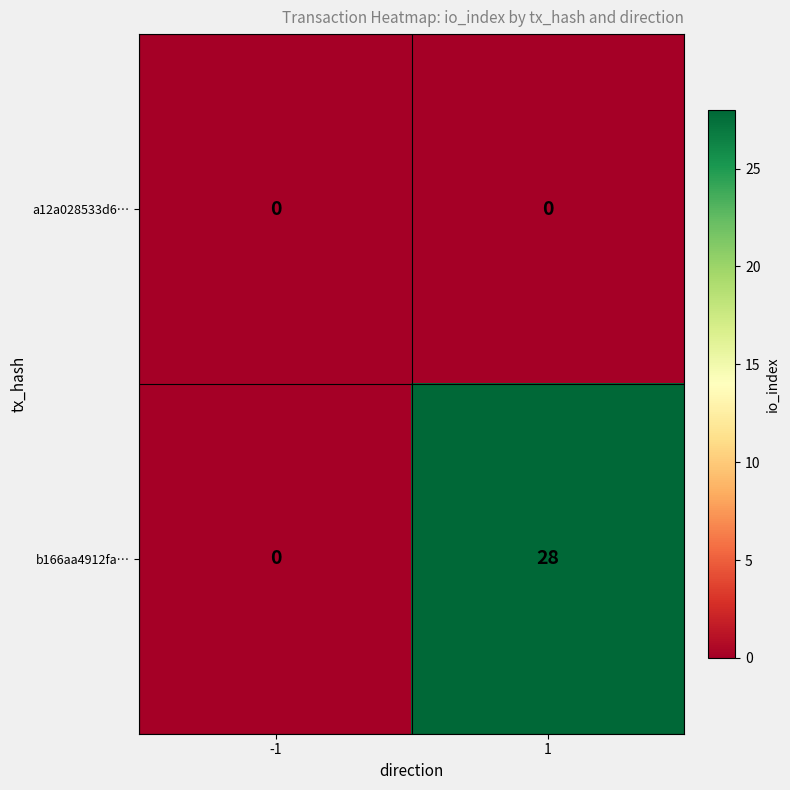

Read the b166aa4912fa… value at 1.

28